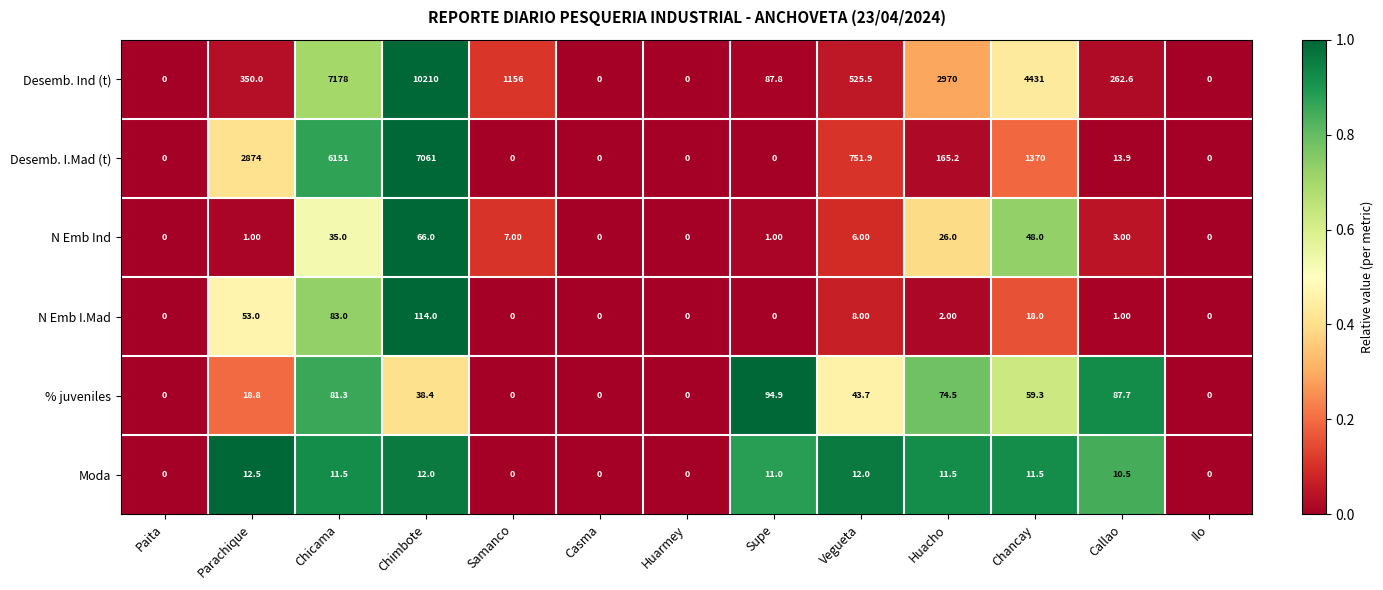

Which series has the widest spread of values?

Desemb. Ind (t)